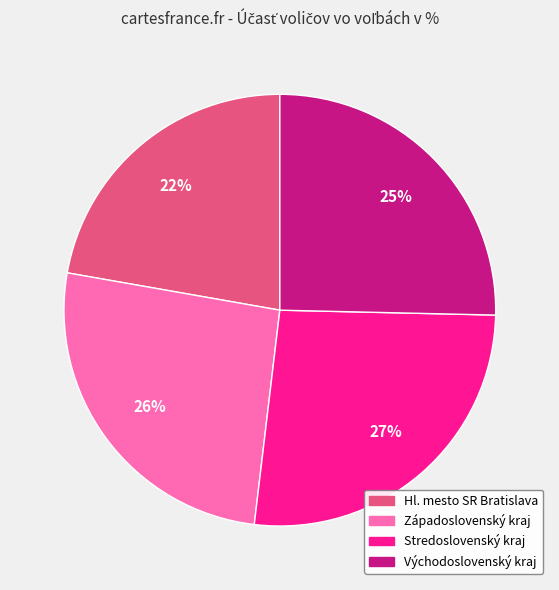

What is the largest slice in the pie chart?

Stredoslovenský kraj